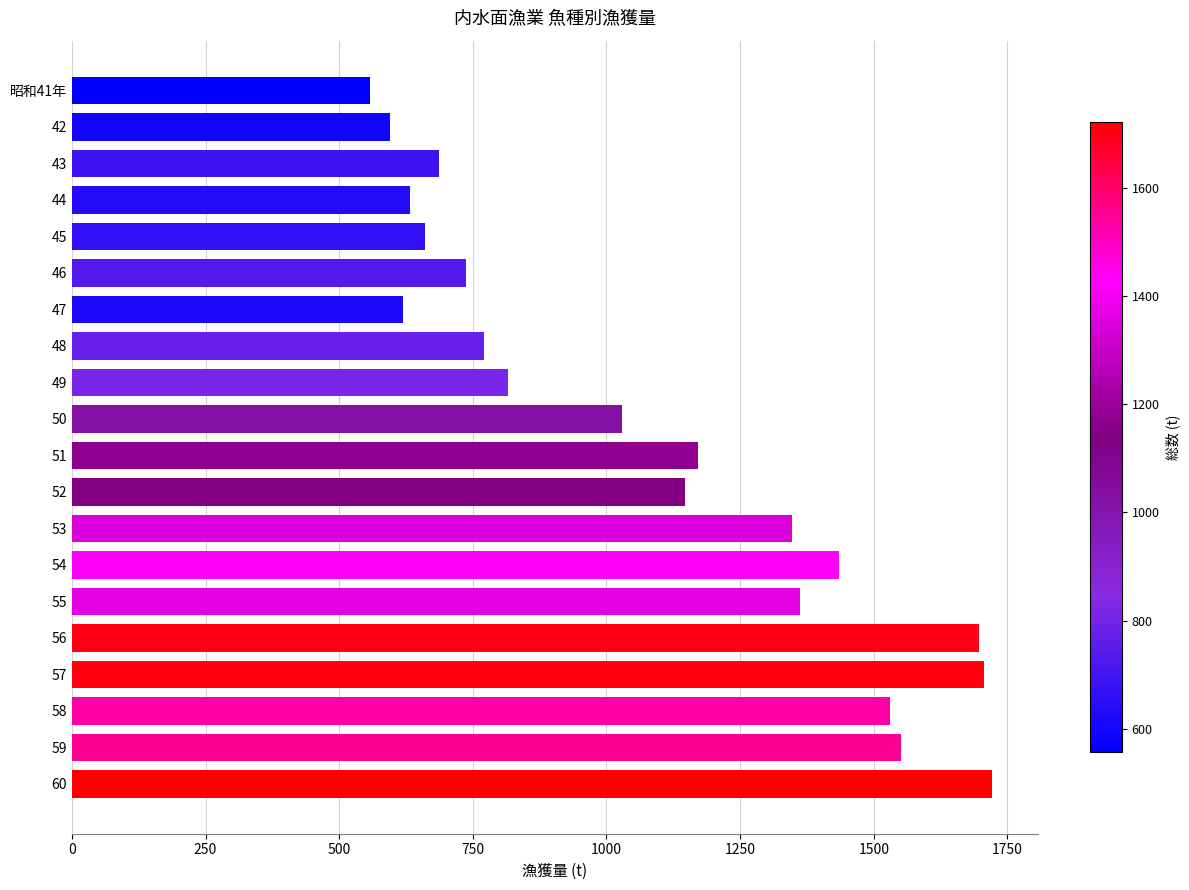

Which label corresponds to the largest value in the chart?

60